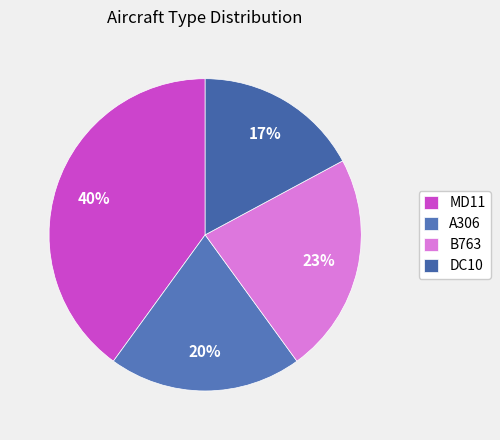

How many slices are in this pie chart?

4